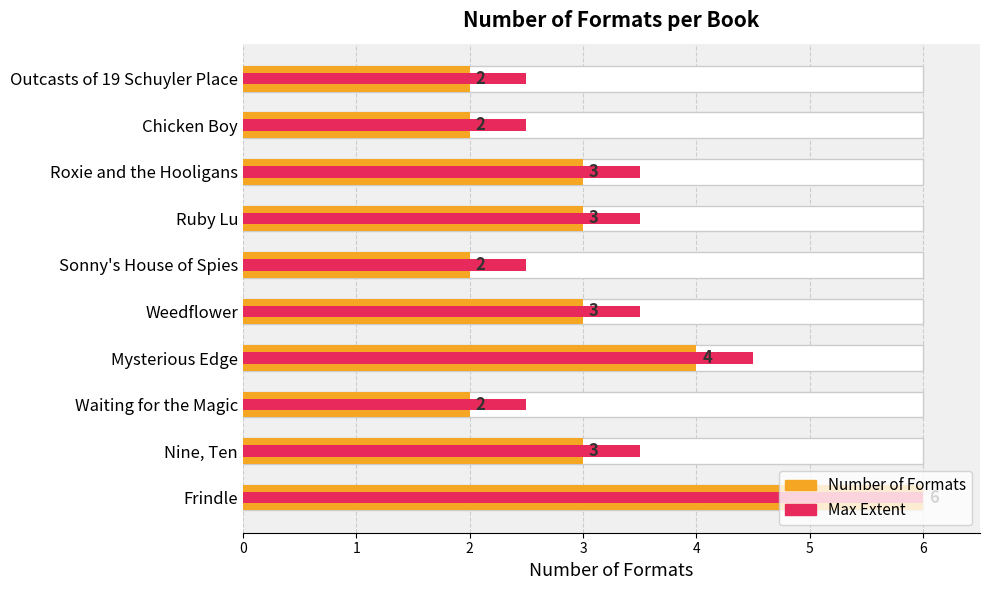

What is the difference between the Number of Formats values at 8 and 4?

1.0